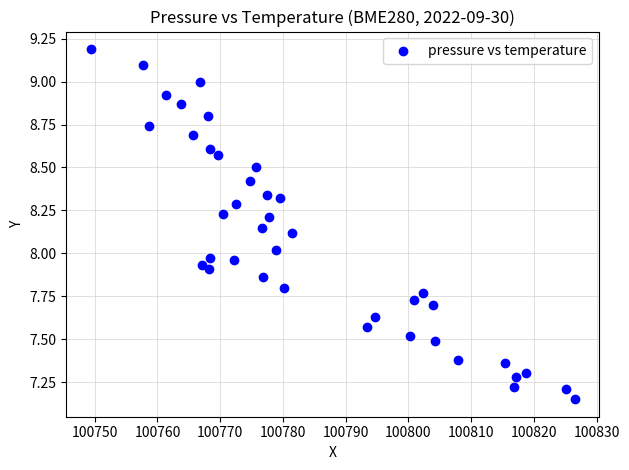

What is the range of X values (max minus min)?

77.2